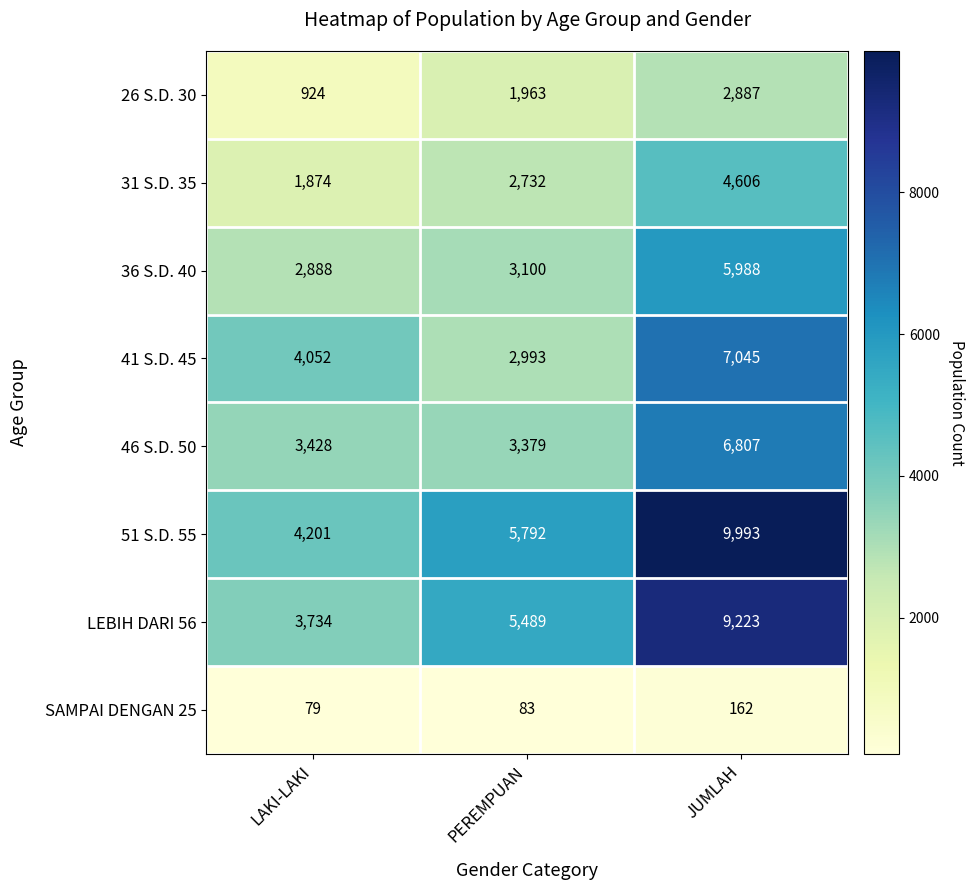

True or false: 51 S.D. 55 has a value of 15465 at JUMLAH.

False